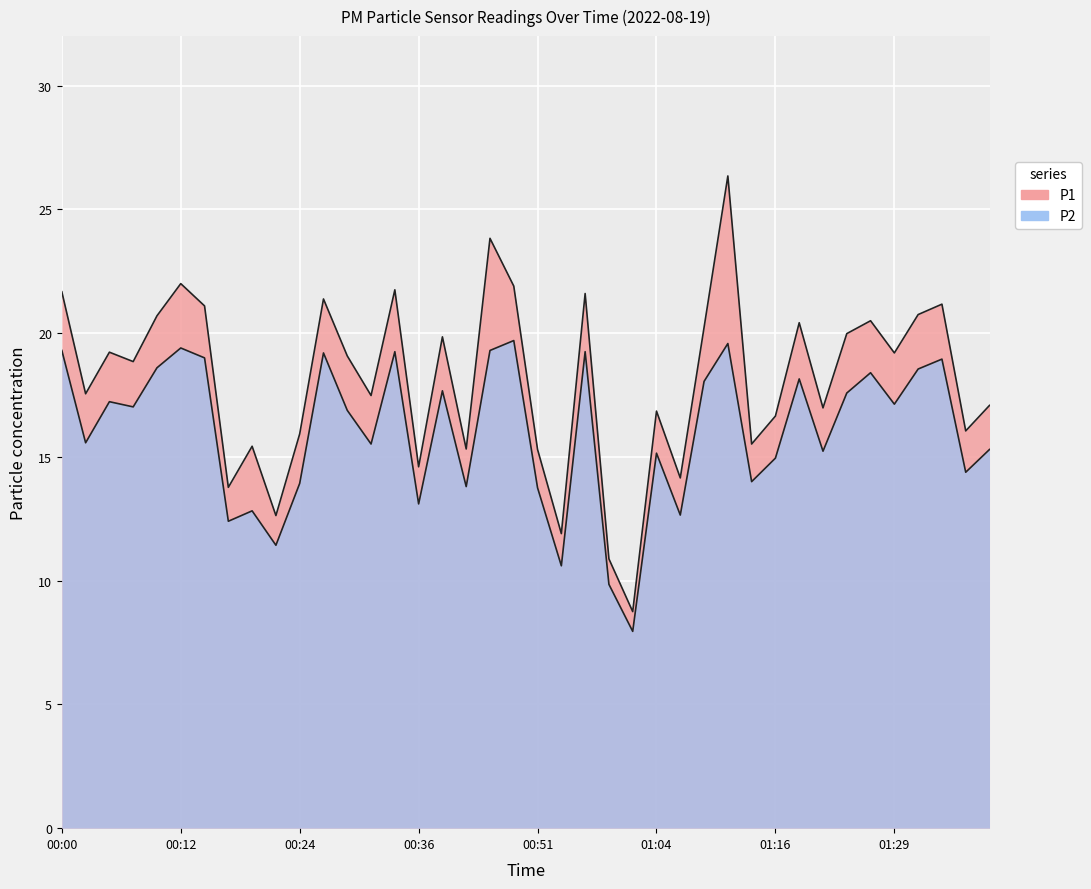

True or false: P2 and P1 intersect in this chart.

False